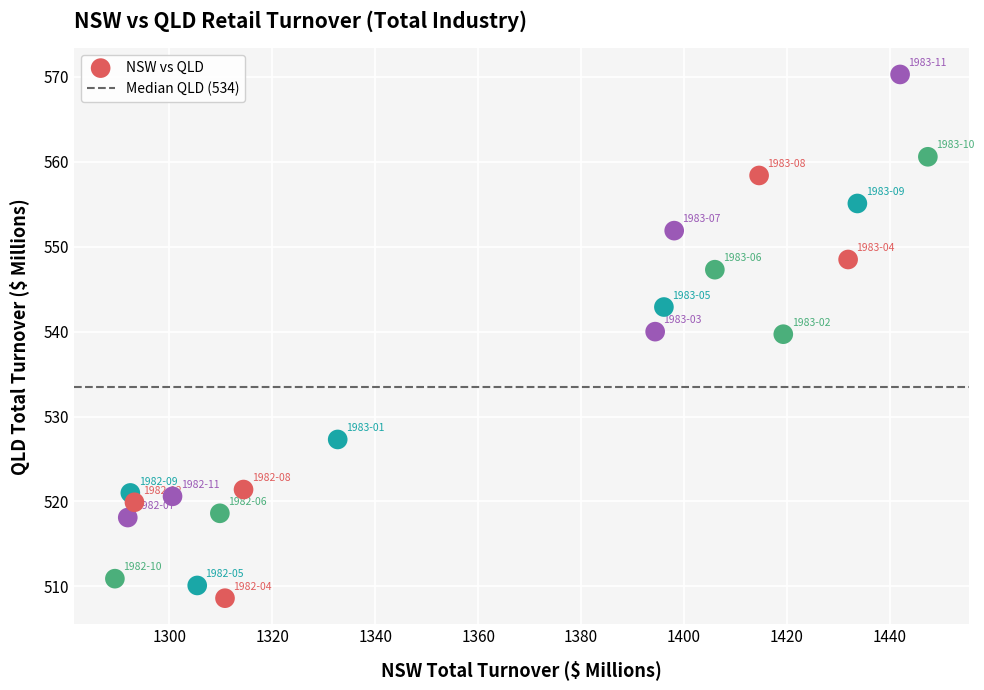

What is the range of X values (max minus min)?

158.0